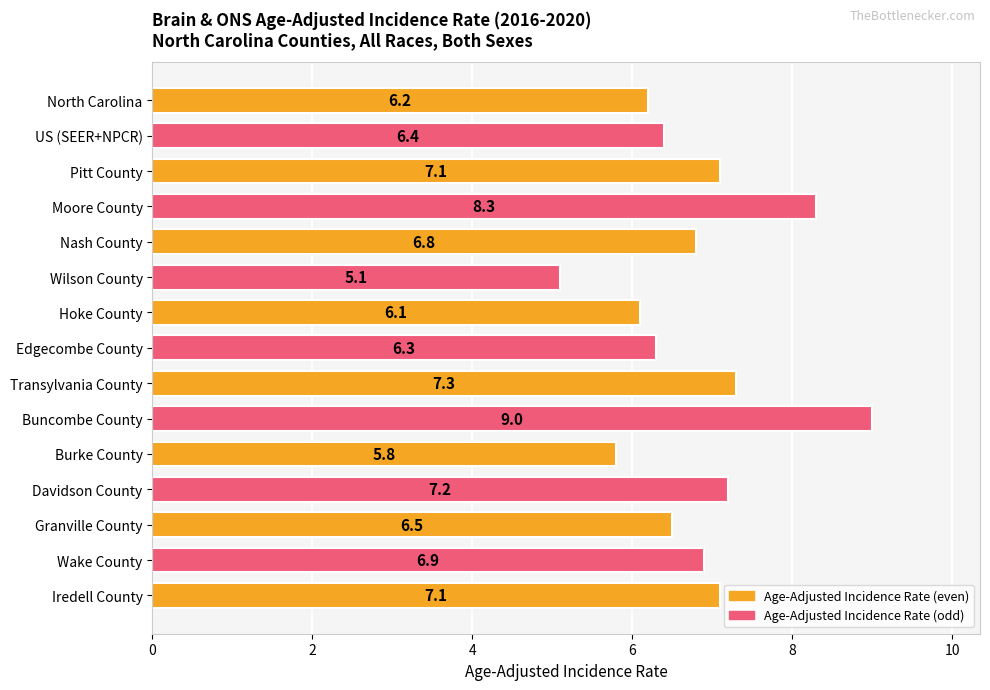

What is the approximate value at Granville County?

6.5